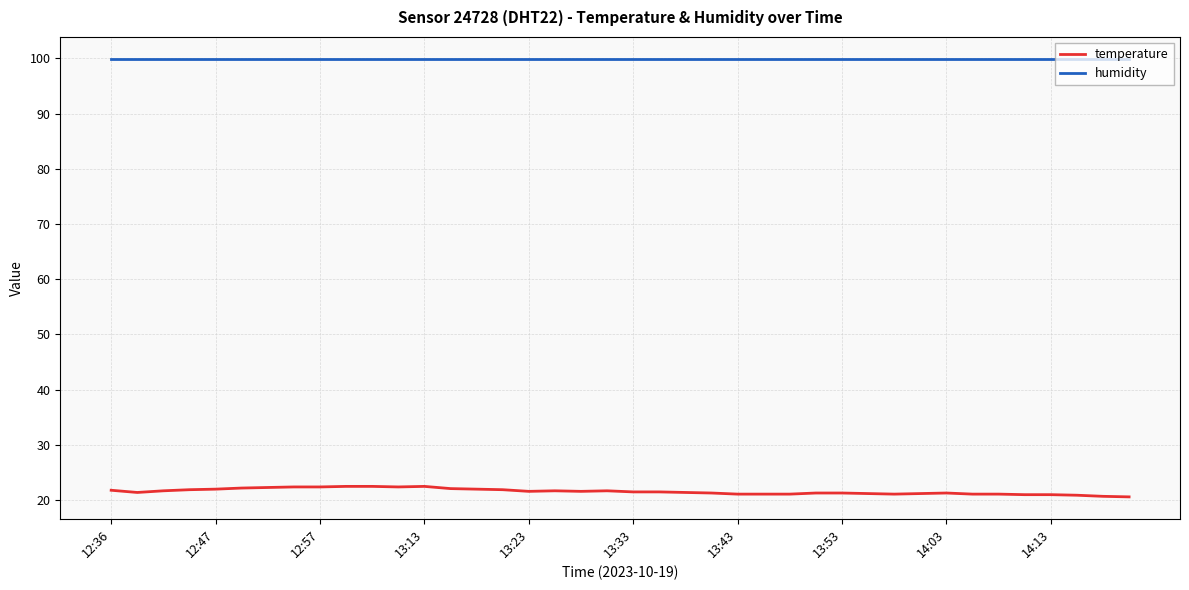

What is the average value of the humidity series?

99.9